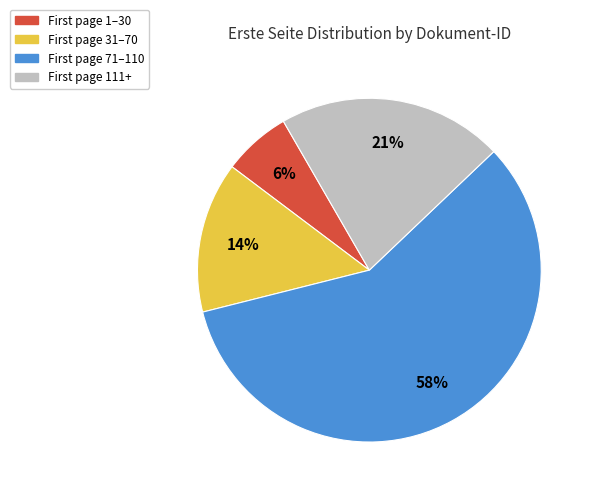

Is there a majority slice in this chart?

Yes